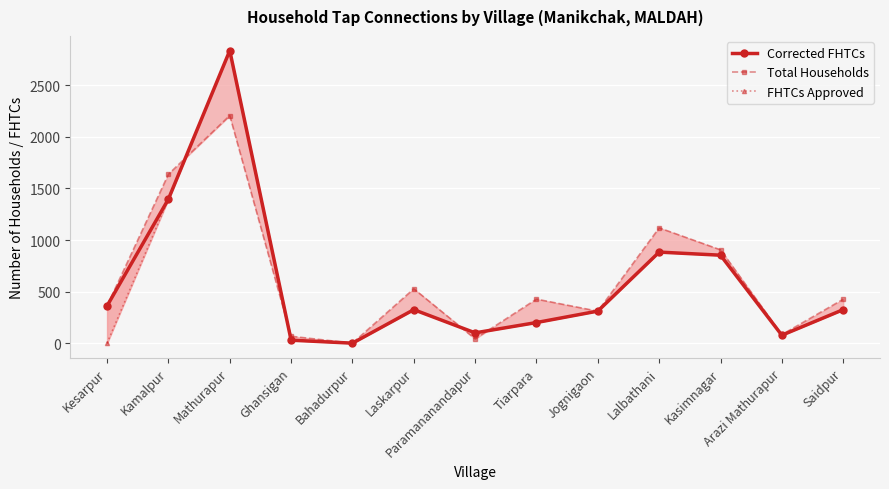

Rank the series by their average value, from highest to lowest.

Total Households, Corrected FHTCs, FHTCs Approved